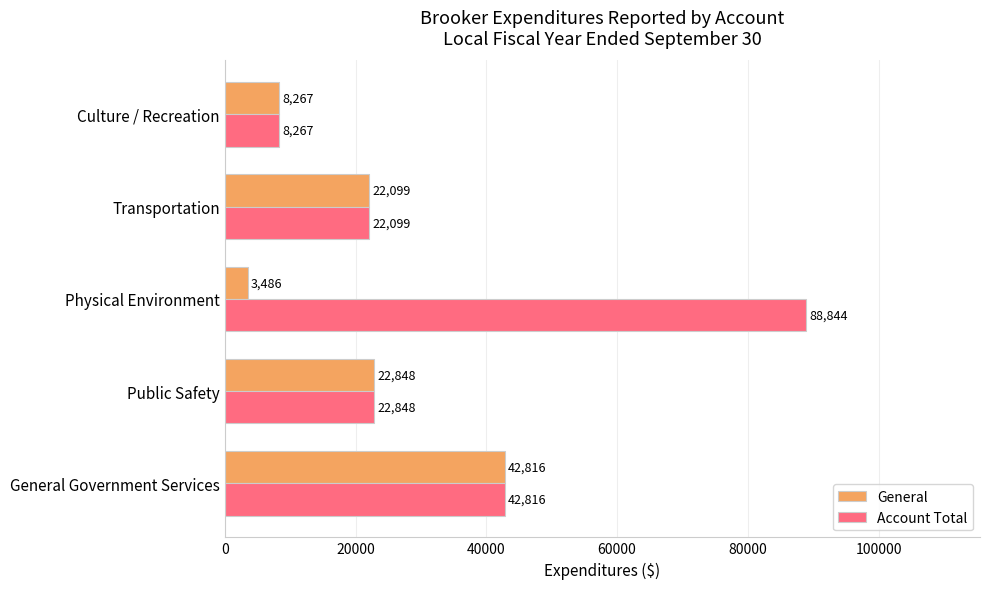

Which category has the lowest value across all series?

Physical Environment